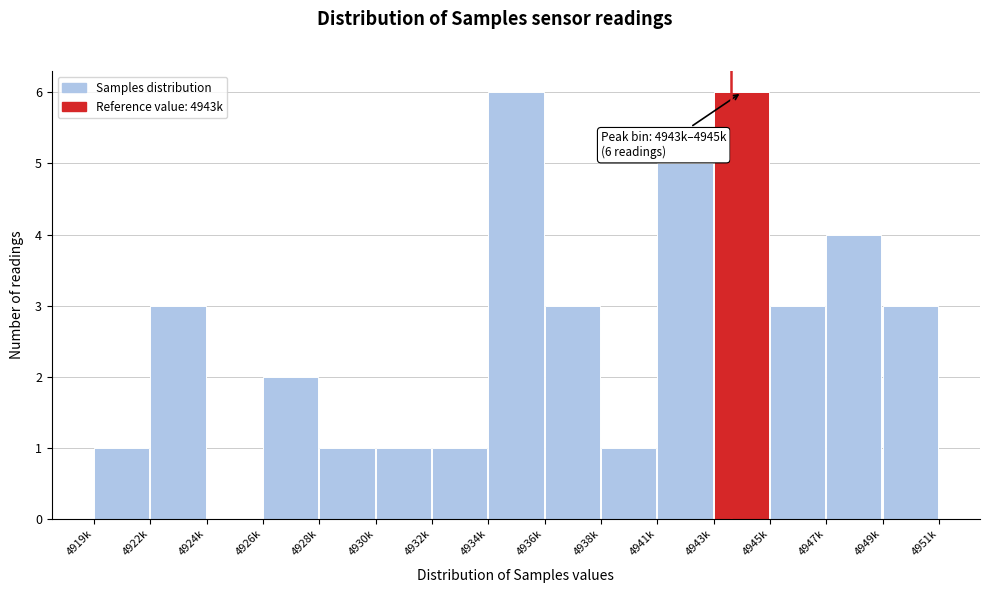

Reading left to right, transcribe all the data shown in this chart.

4919k=1	4922k=3	4924k=0	4926k=2	4928k=1	4930k=1	4932k=1	4934k=6	4936k=3	4938k=1	4941k=5	4943k=6	4945k=3	4947k=4	4949k=3